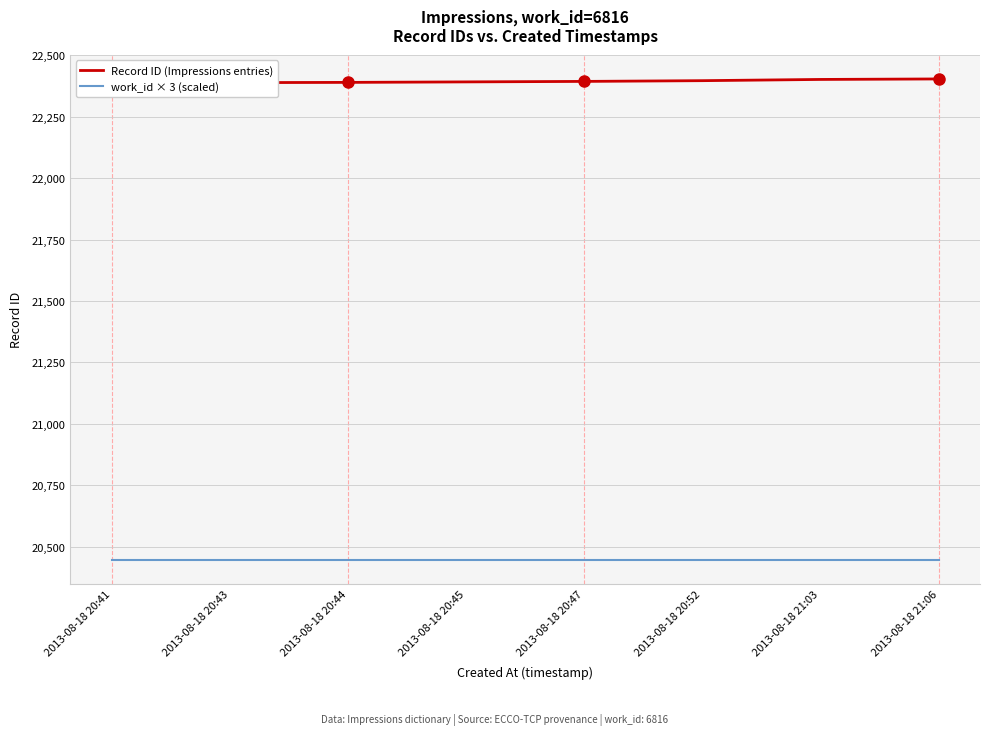

What is the difference between the Record ID (Impressions entries) values at 2013-08-18 21:03 and 2013-08-18 20:41?

15